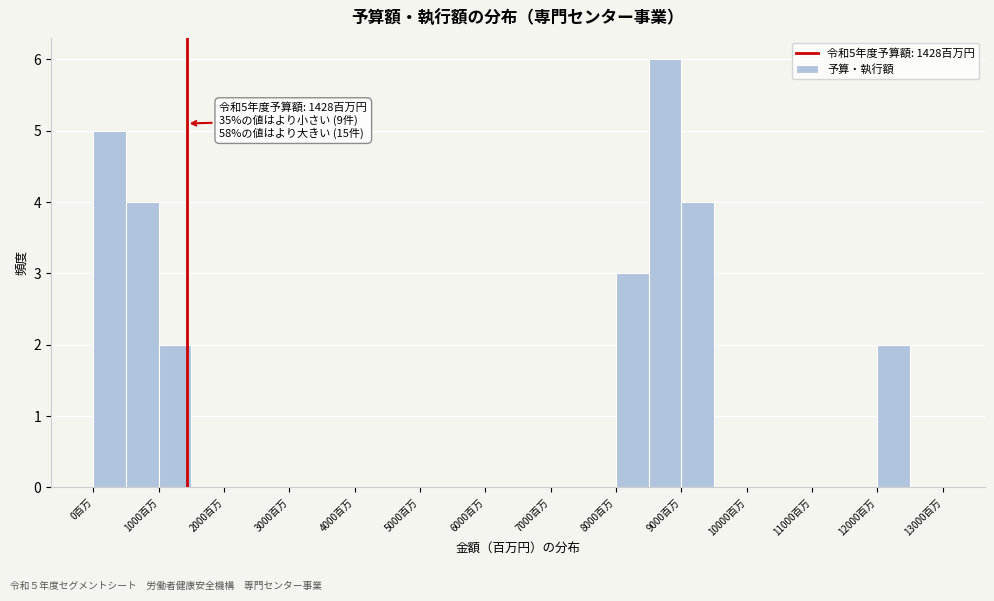

Over which range of the x-axis is the bar tallest?

8500 to 9000